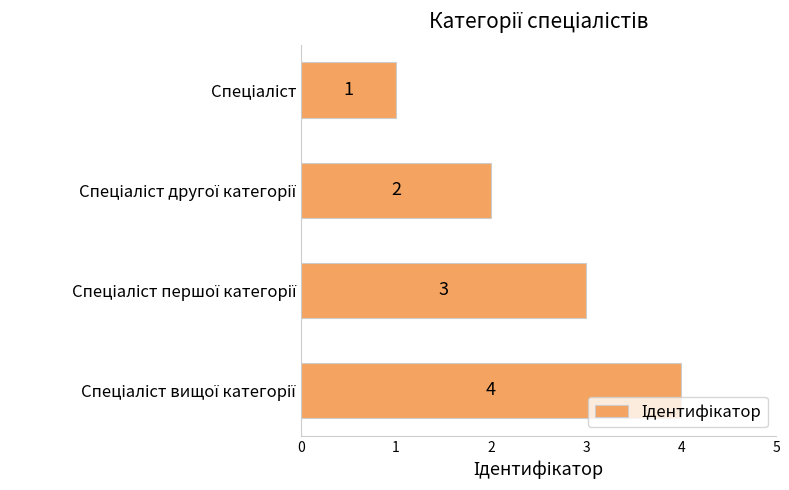

What is the greatest value displayed?

4